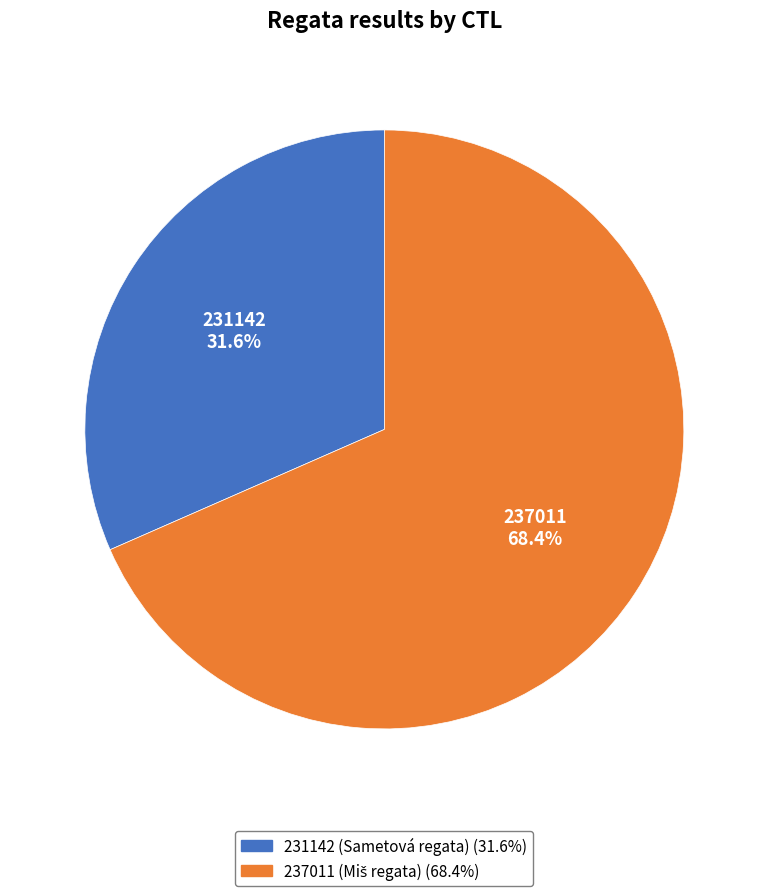

To the nearest percent, what percentage of the pie is 237011?

68%